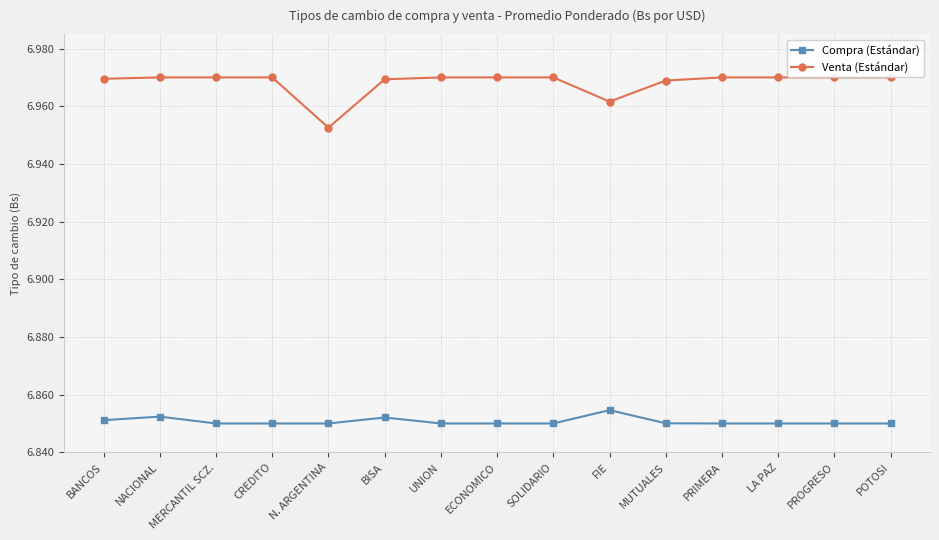

What is the sum of the Compra (Estándar) values at FIE and ECONOMICO?

13.7